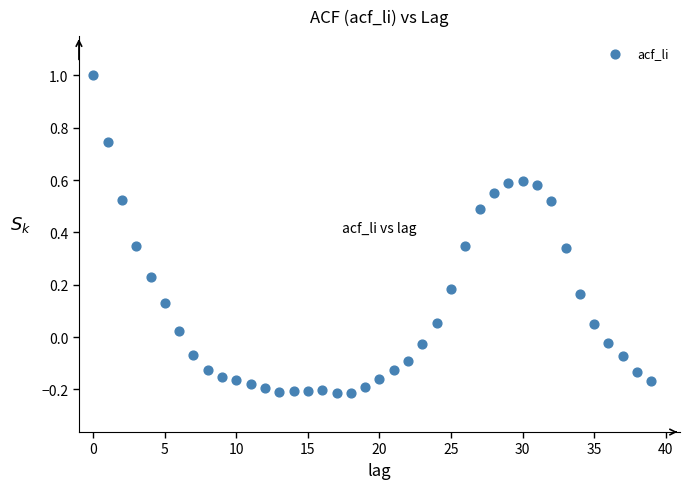

What is the range of Y values (max minus min)?

1.2